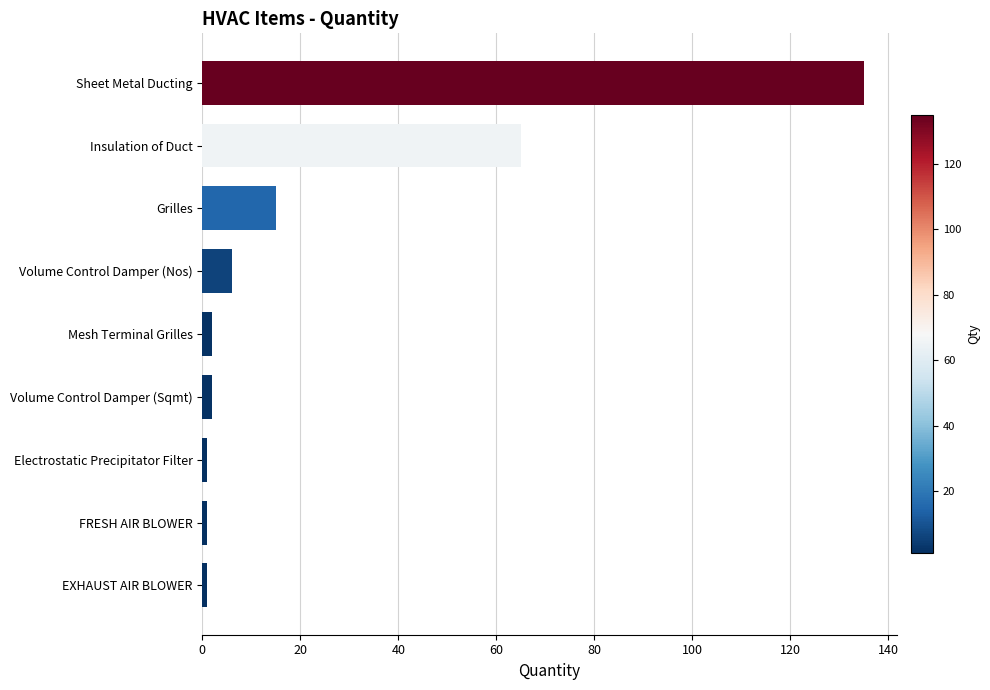

What is the sum of all values?

228